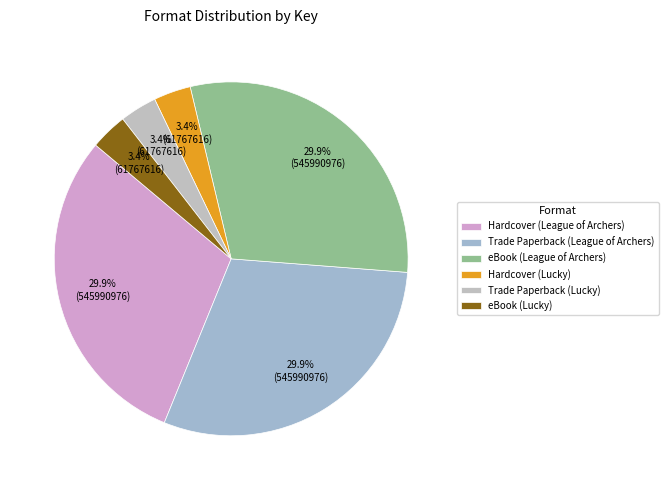

What percentage is the eBook (Lucky) slice, to the nearest percent?

3%